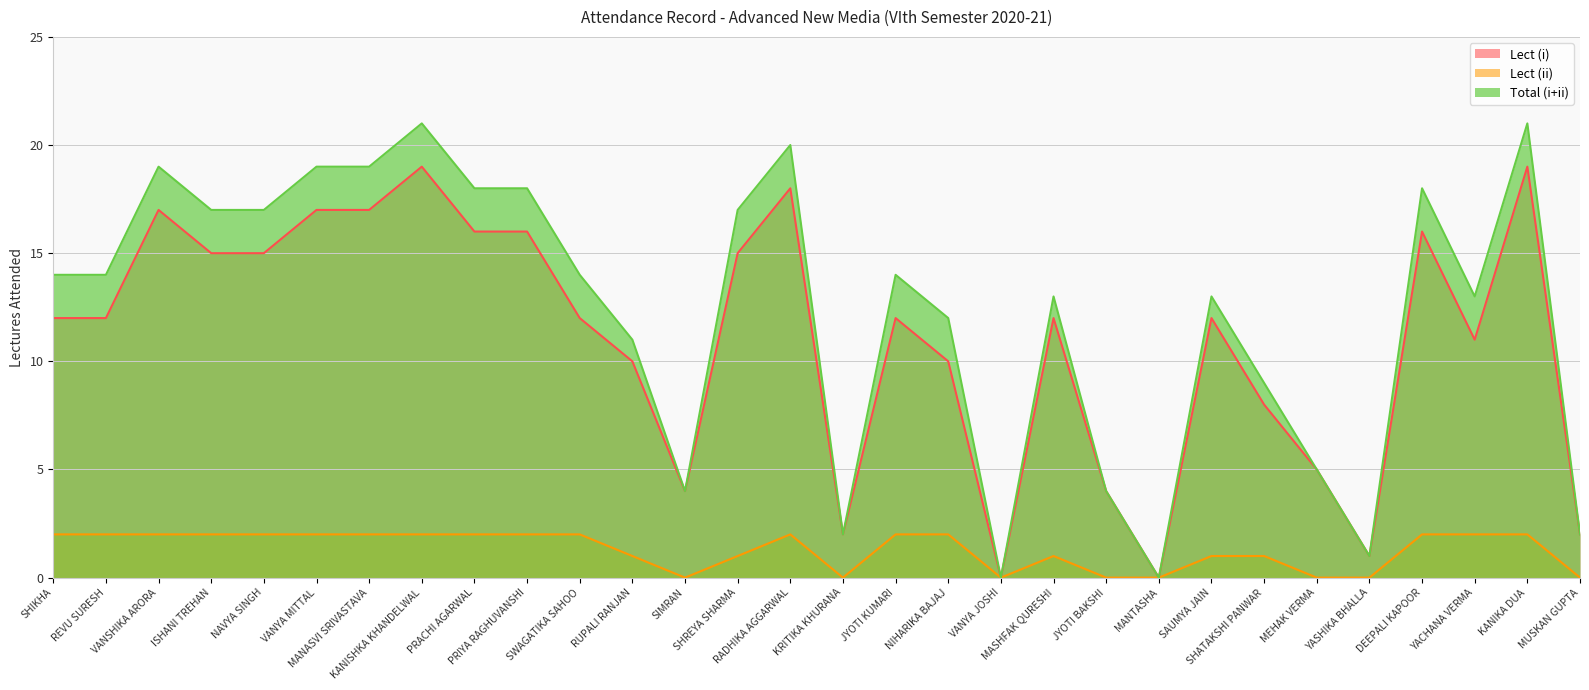

What is the label of the 11th point from the left?

SWAGATIKA SAHOO